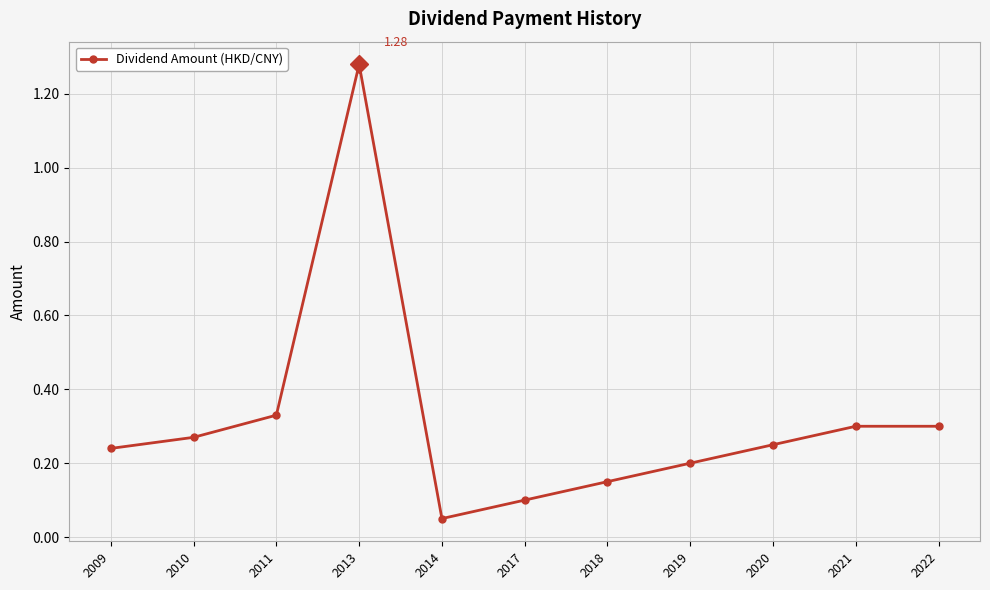

What is the change in value from 2009 to 2011?

+0.1